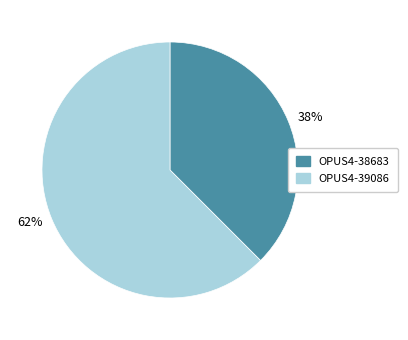

Do 38% and 62% together represent more than half of the pie?

Yes